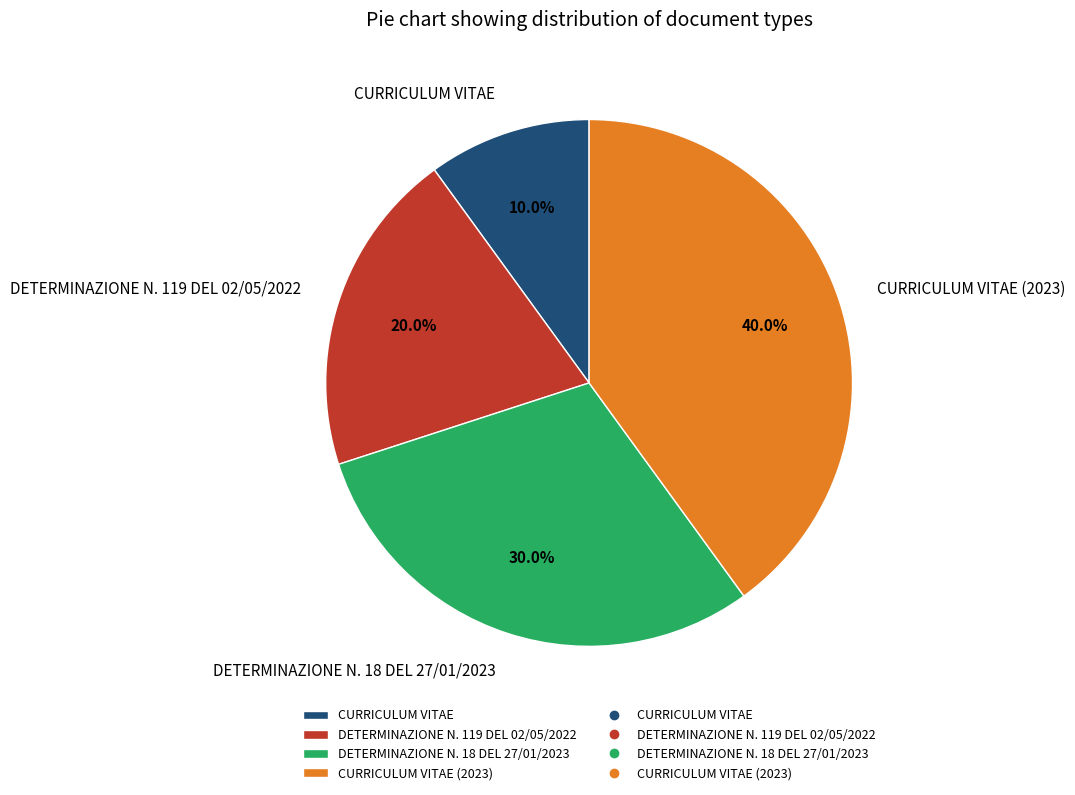

Combined, what portion of the pie is CURRICULUM VITAE (2023) and DETERMINAZIONE N. 18 DEL 27/01/2023?

70.0%